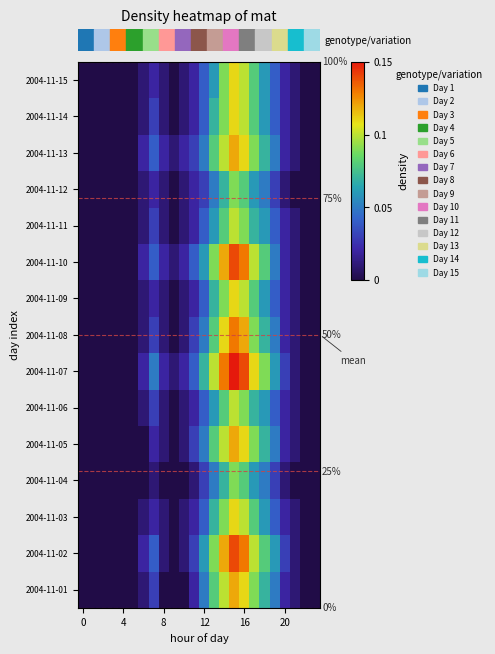

At which category is the sum across all series the highest?

15